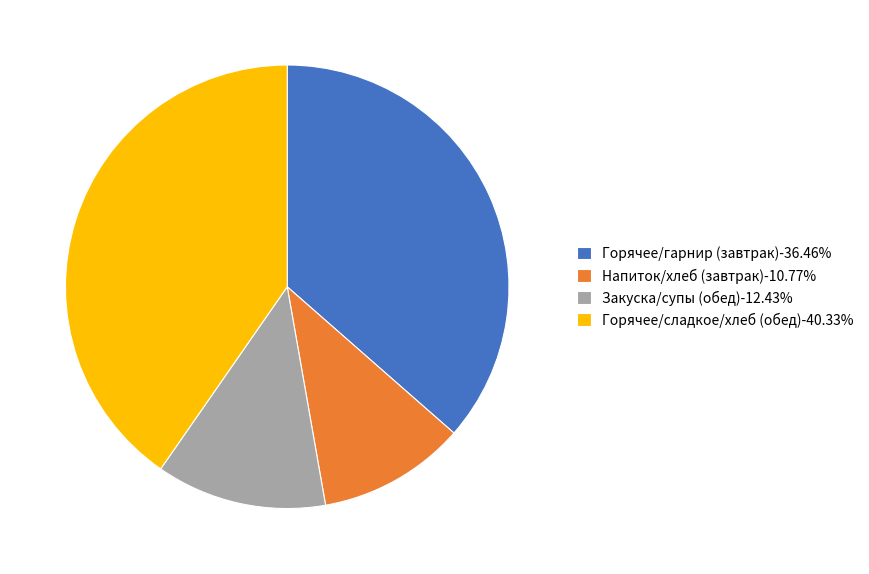

How many slices are in this pie chart?

4